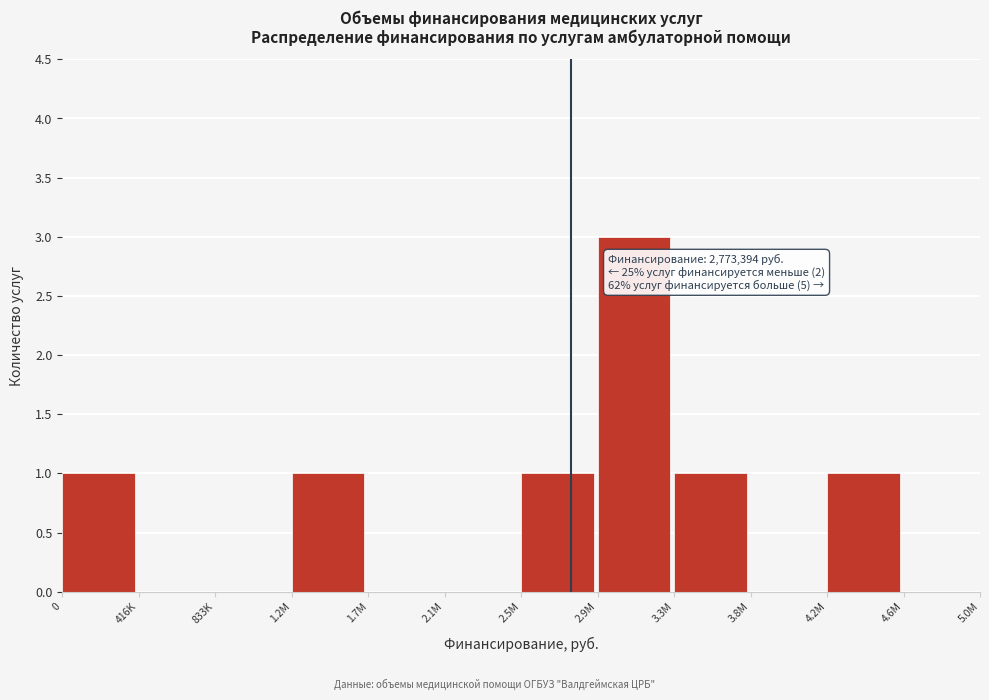

Reading left to right, extract all data points from this chart.

0=1	416K=0	833K=0	1.2M=1	1.7M=0	2.1M=0	2.5M=1	2.9M=3	3.3M=1	3.8M=0	4.2M=1	4.6M=0